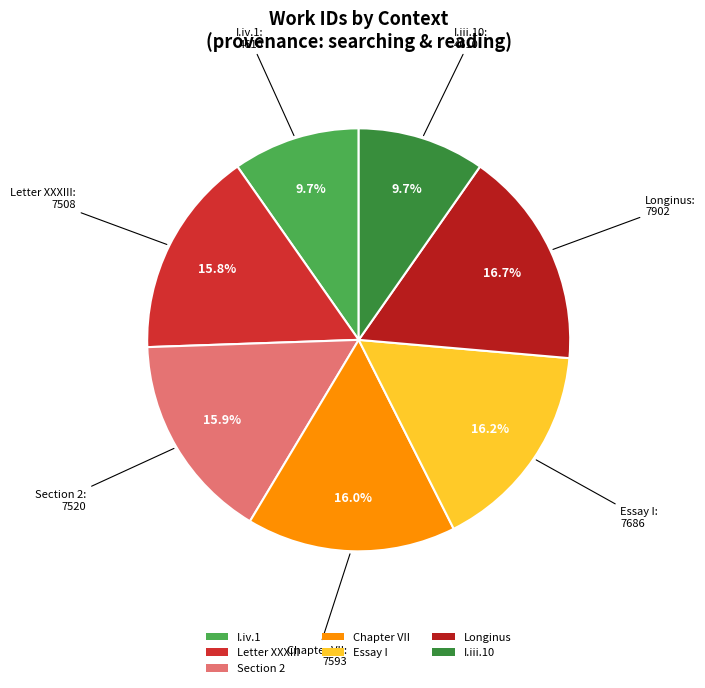

Count the number of slices in the pie.

7